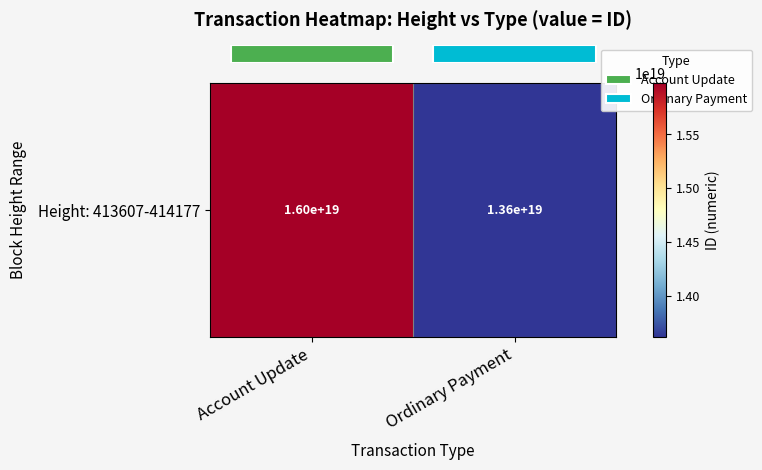

Rank the categories by value from lowest to highest.

Ordinary Payment, Account Update